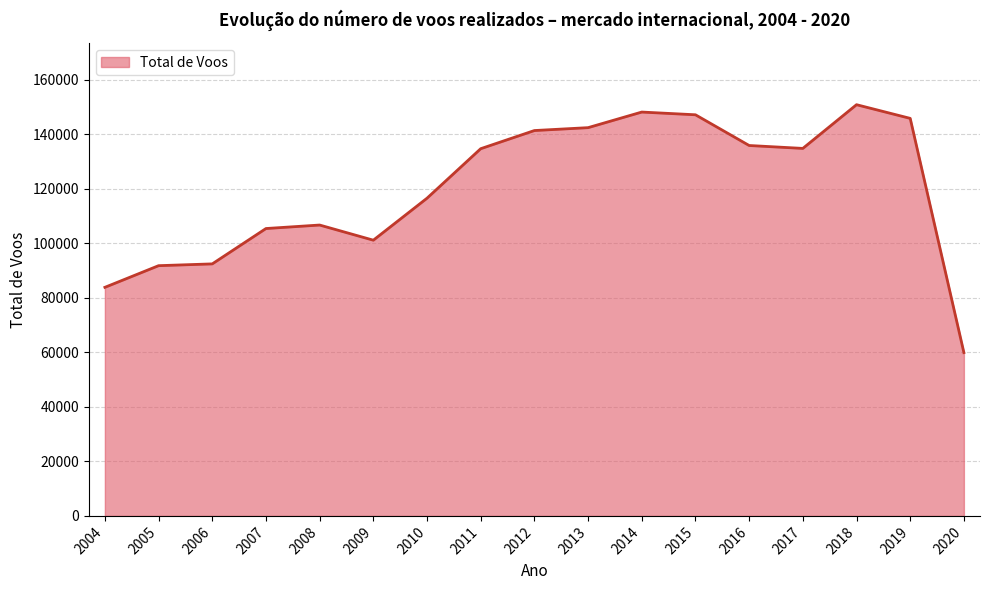

Between 2017 and 2010, which is larger?

2017